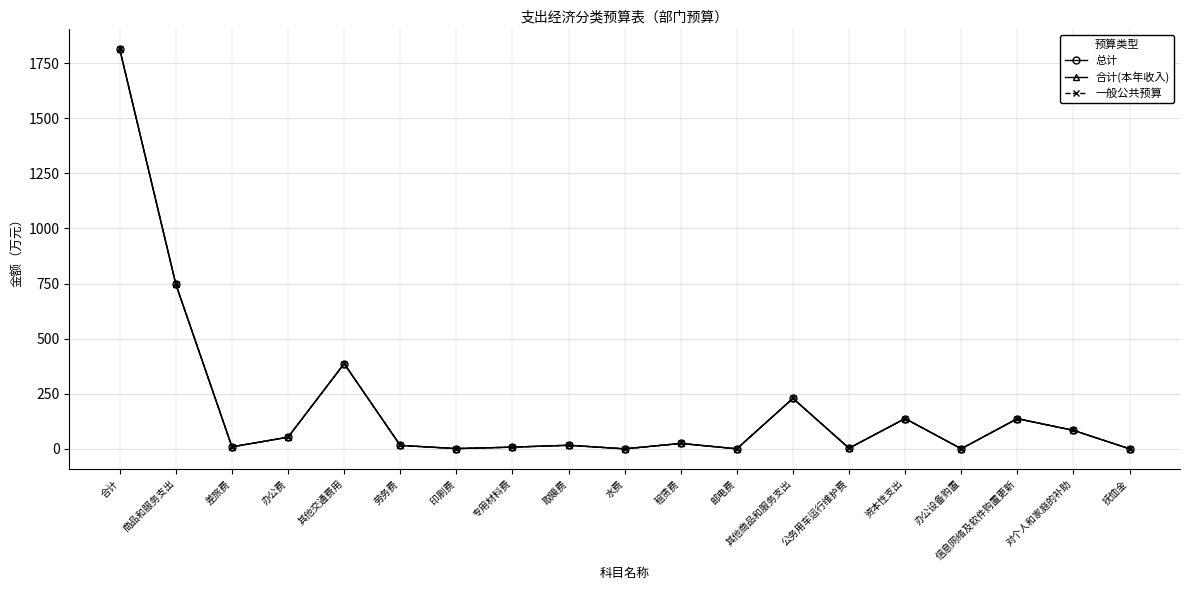

At how many categories does at least one series exceed 804?

1